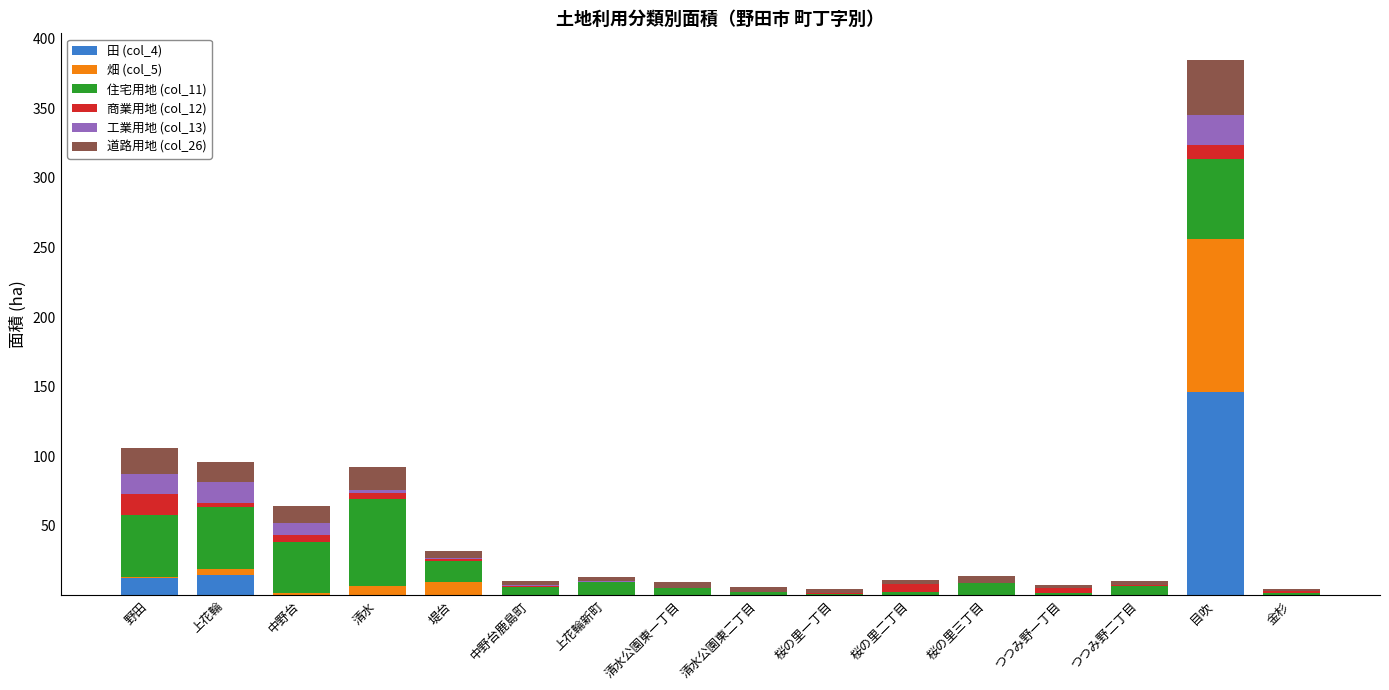

The 田 (col_4) series shows 70.2 at 清水. True or false?

False